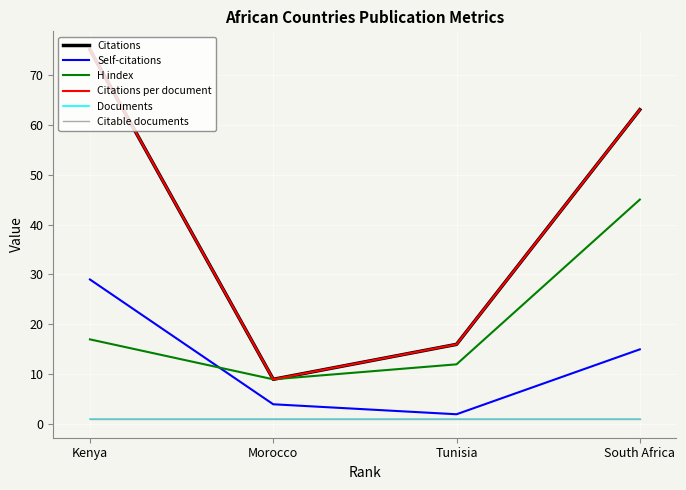

What is the difference between the maximum and second lowest values in the Self-citations series?

25